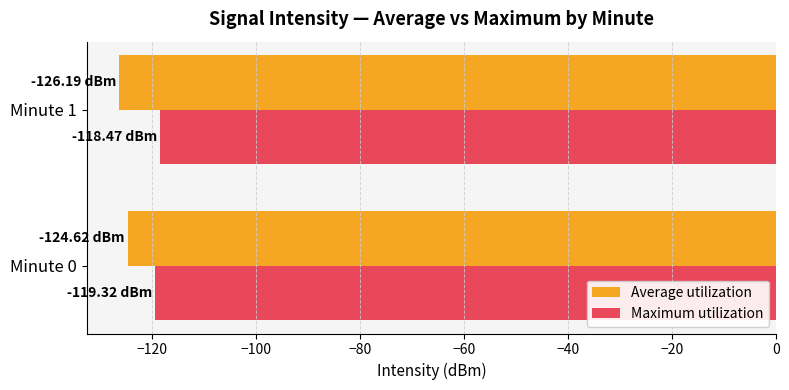

At Minute 1, list the series in order from largest to smallest.

Maximum utilization, Average utilization